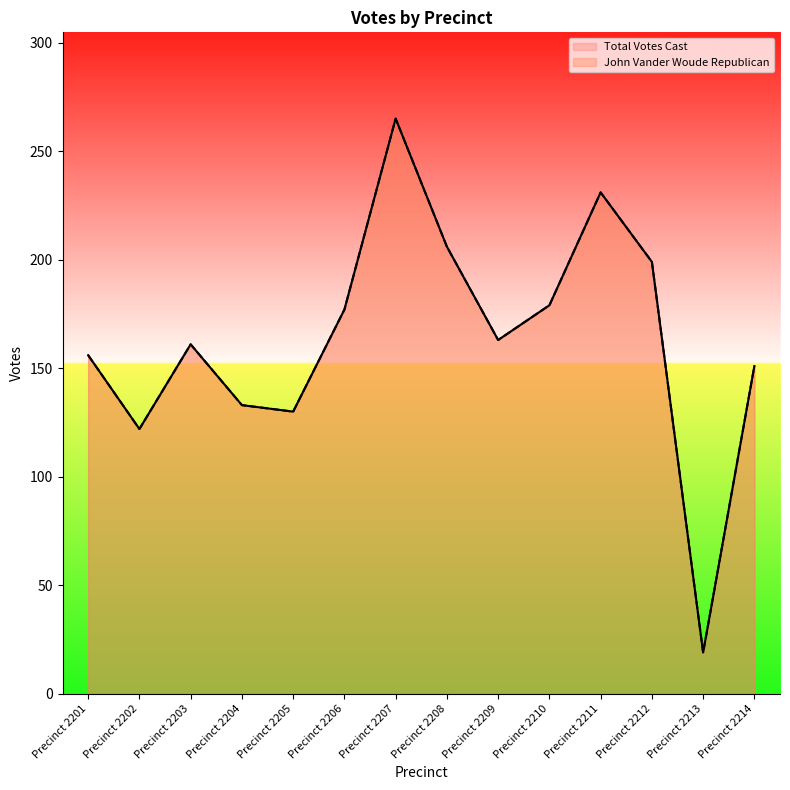

Rank the series at Precinct 2203 from highest to lowest value.

Total Votes Cast, John Vander Woude Republican